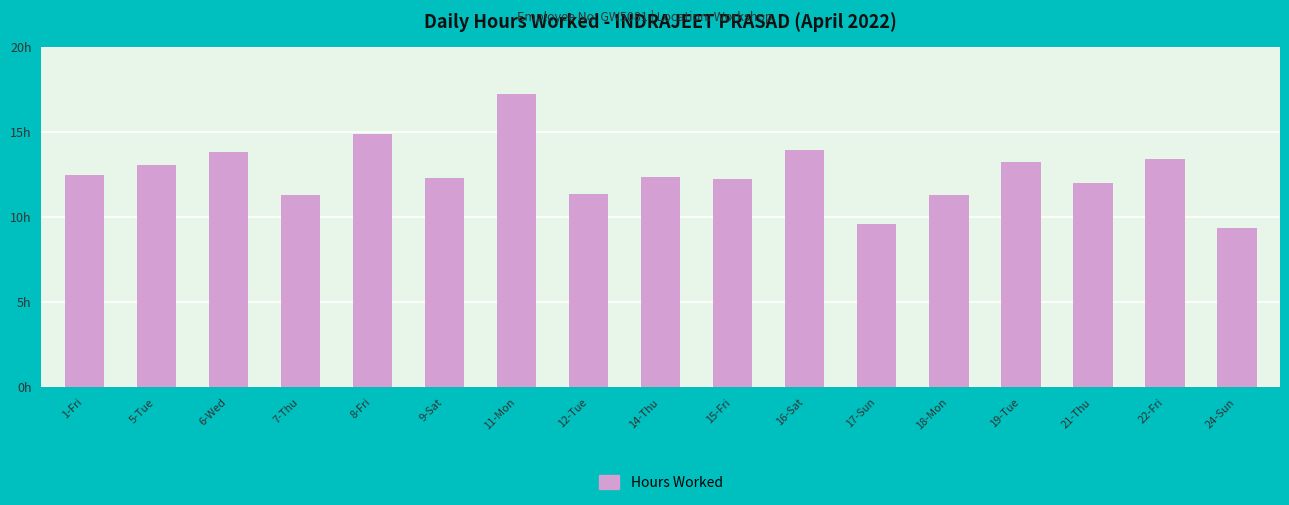

What is the value of the 13th bar from the left?

11.3